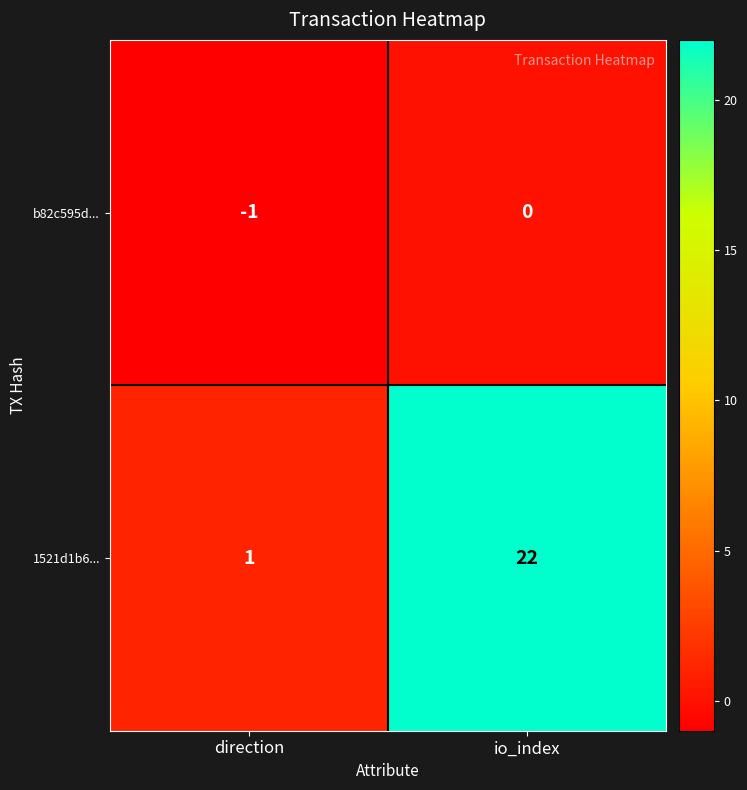

Reading right to left, list all the values displayed in this chart.

b82c595d...: io_index=0	direction=-1
1521d1b6...: io_index=22	direction=1